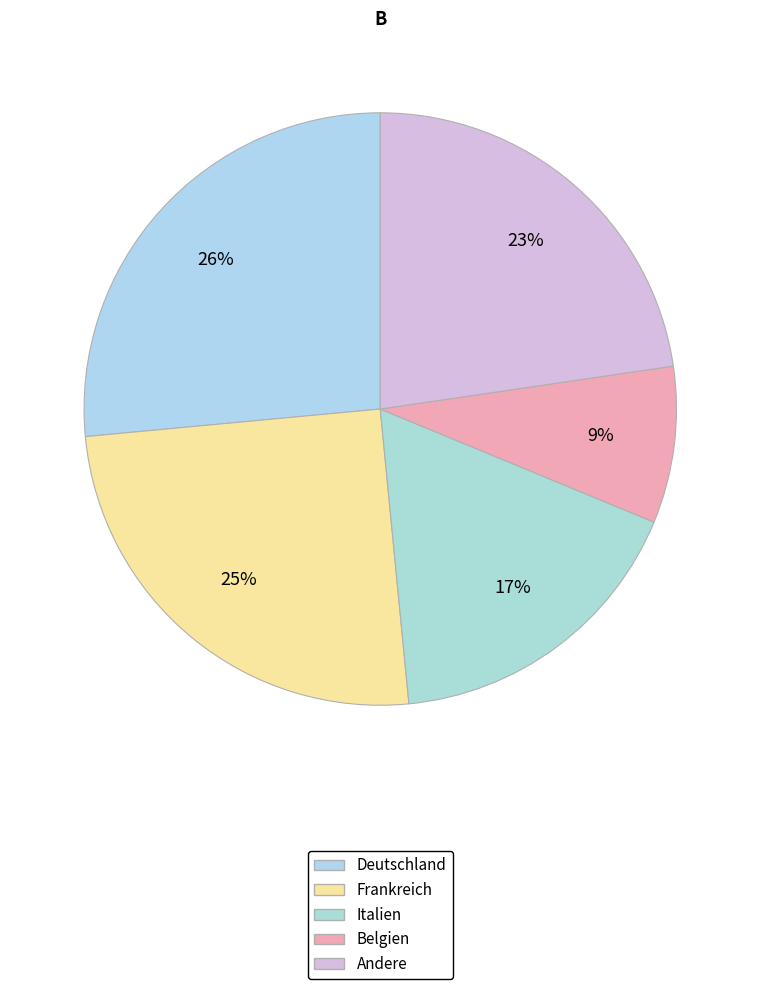

Count the number of slices in the pie.

5